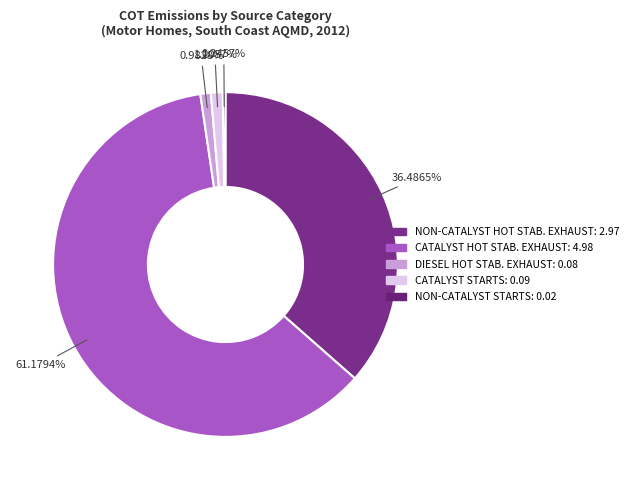

Rank the categories by value from highest to lowest.

CATALYST HOT STABILIZED EXHAUST, NON-CATALYST HOT STABILIZED EXHAUST, CATALYST STARTS, DIESEL HOT STABILIZED EXHAUST, NON-CATALYST STARTS